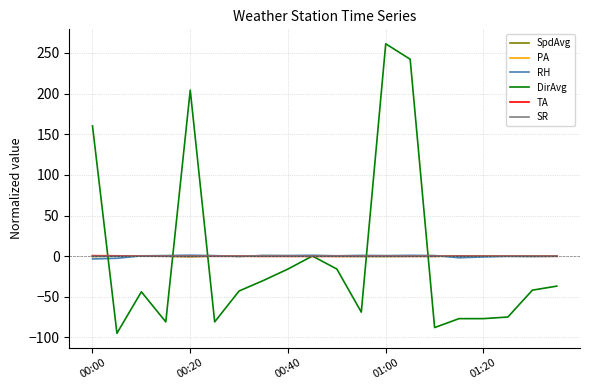

Which series has the widest spread of values?

DirAvg